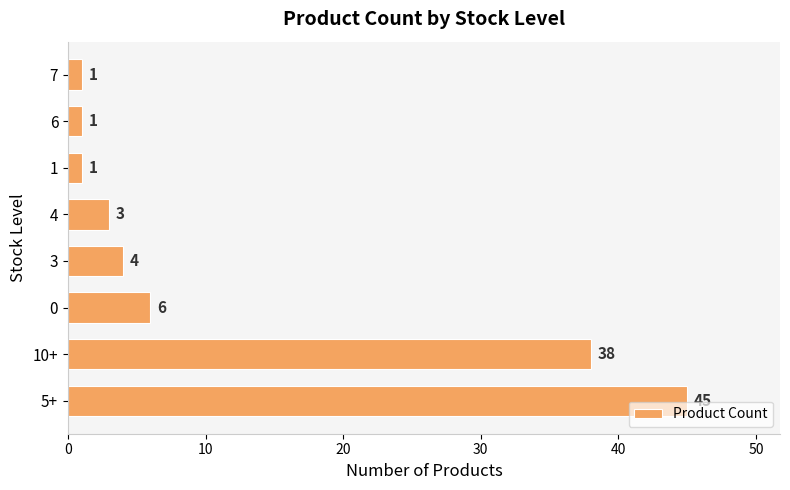

The chart shows a value of 69 at 5+. True or false?

False